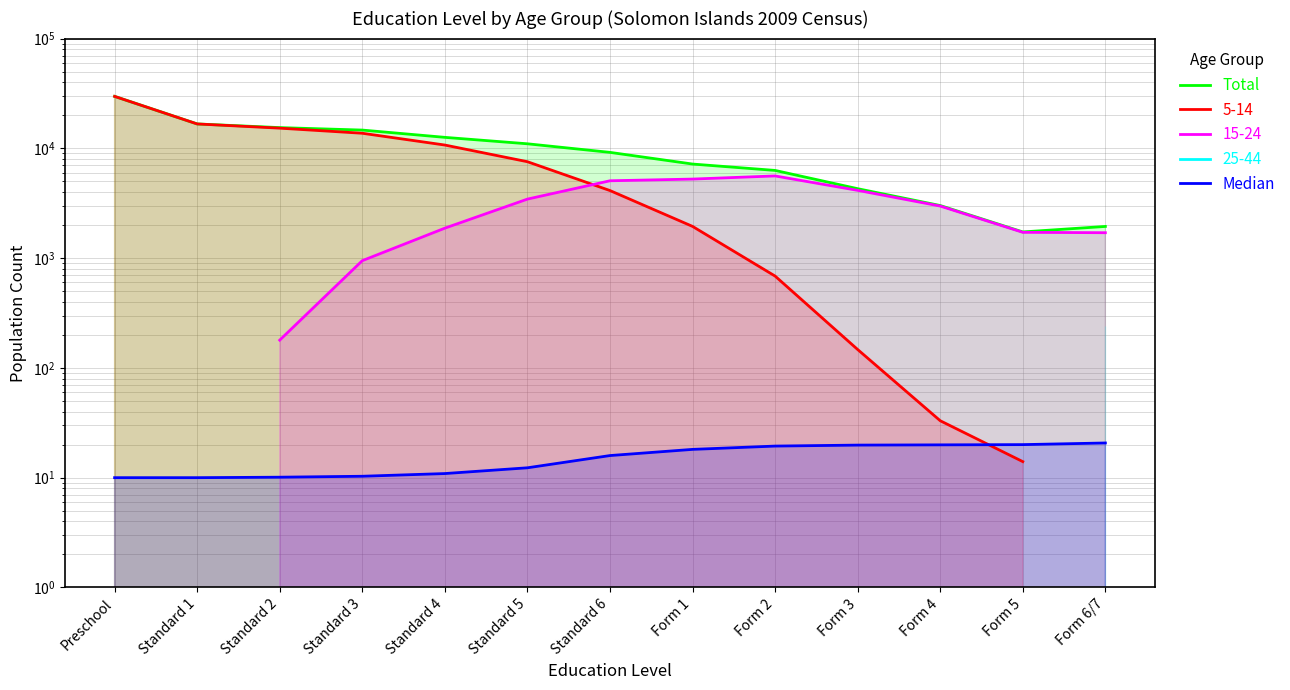

True or false: Total and Median cross at least once.

False